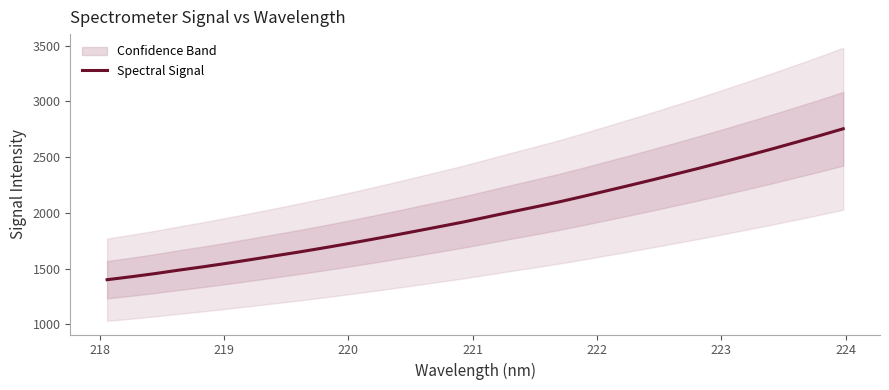

What is the lowest value of the Spectral Signal series?

1399.6